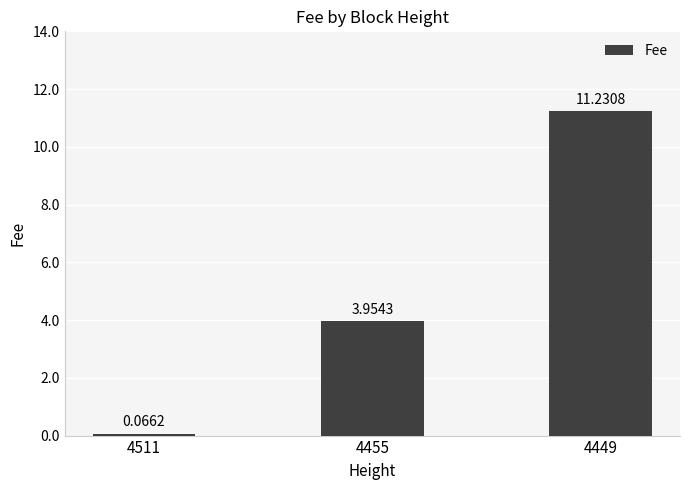

What is the change in value from 4455 to 4449?

+7.3